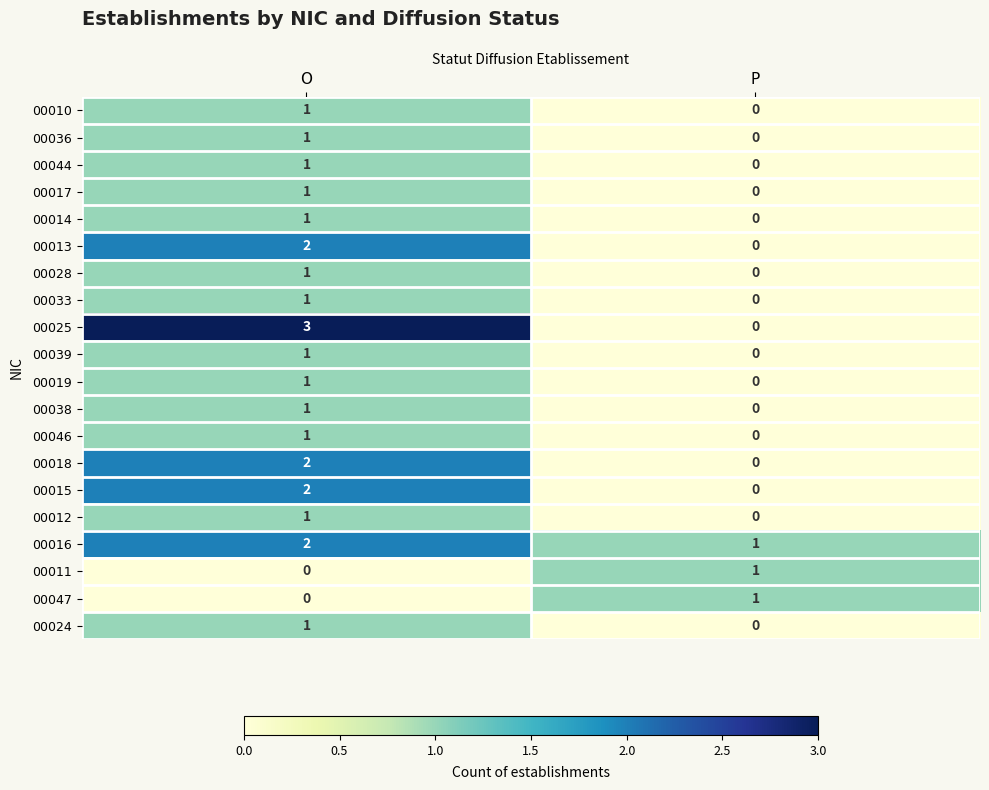

How many categories are shown in the chart?

2